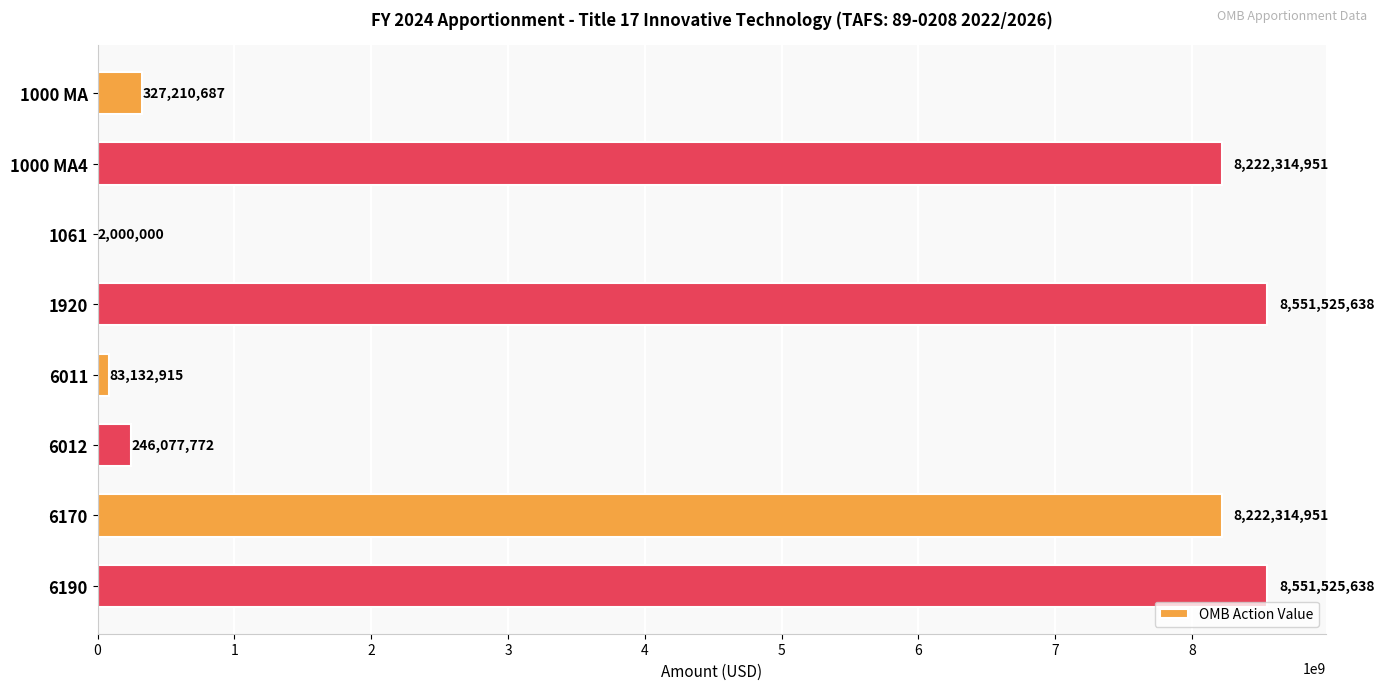

Reading top to bottom, what are all the values shown in this chart?

1000 MA=327210687	1000 MA4=8222314951	1061=2000000	1920=8551525638	6011=83132915	6012=246077772	6170=8222314951	6190=8551525638